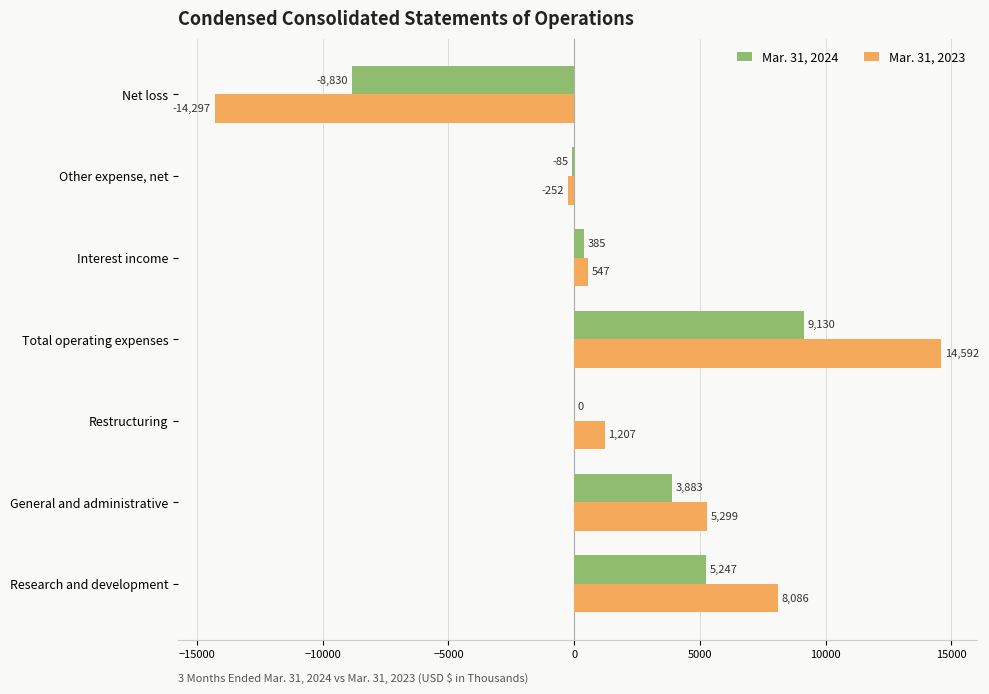

The Mar. 31, 2024 series shows 9130 at Total operating expenses. True or false?

True